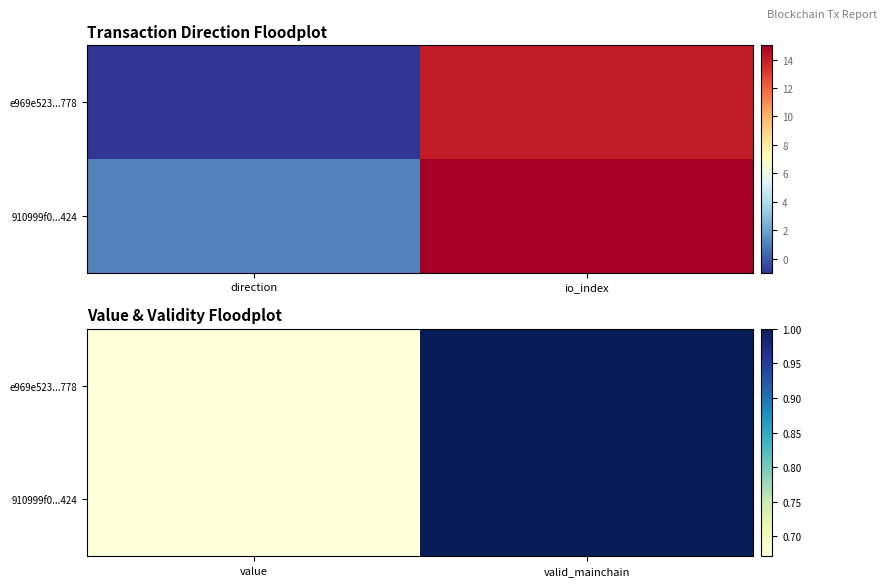

Is it true that e969e523...778 equals 0.4 at valid_mainchain?

False